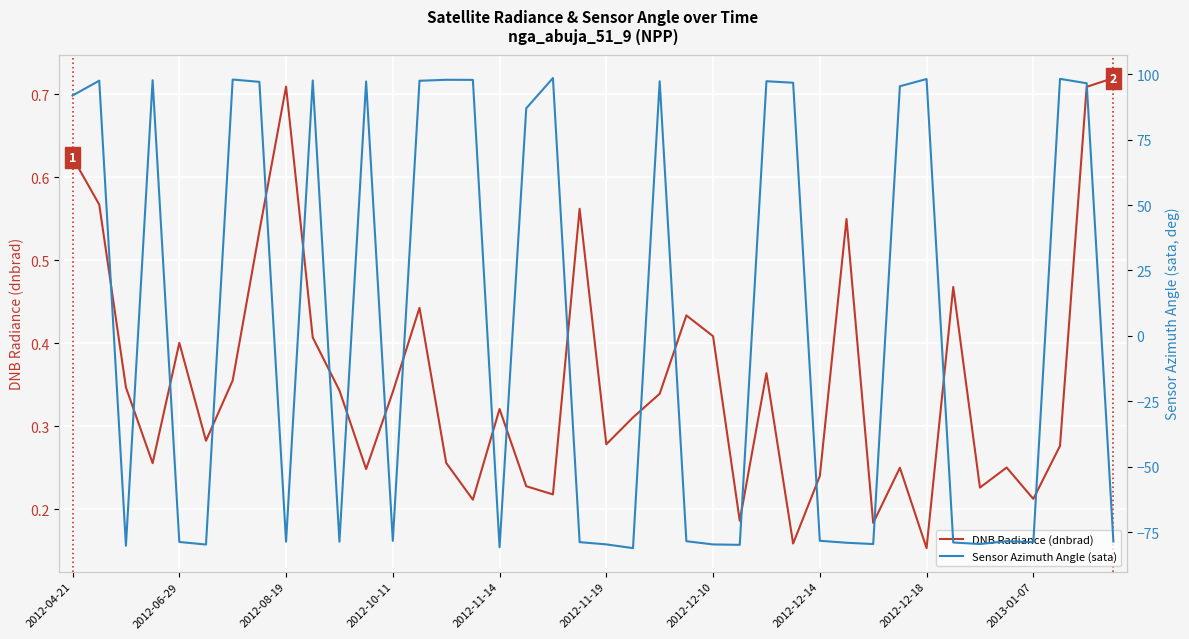

In Sensor Azimuth Angle (sata), how many points are lower than both neighbors (excluding endpoints)?

11